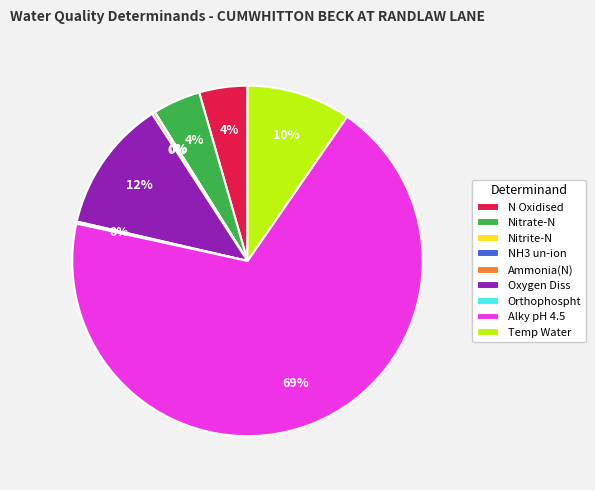

Which has a higher value, N Oxidised or Temp Water?

Temp Water